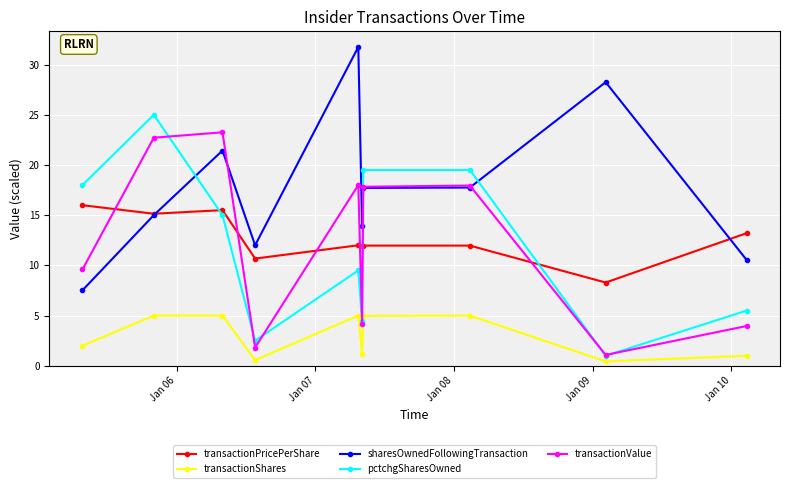

True or false: transactionShares and transactionPricePerShare intersect in this chart.

False